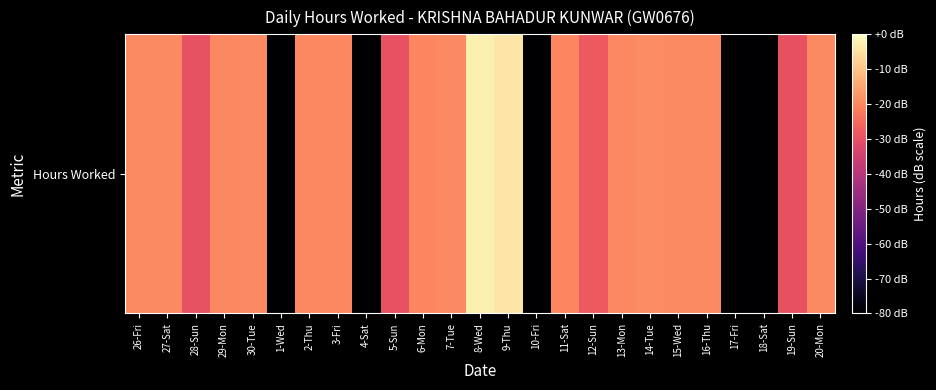

List the labels in order of value, largest first.

8-Wed, 9-Thu, 14-Tue, 7-Tue, 20-Mon, 15-Wed, 27-Sat, 30-Tue, 16-Thu, 26-Fri, 2-Thu, 3-Fri, 13-Mon, 29-Mon, 6-Mon, 11-Sat, 12-Sun, 5-Sun, 28-Sun, 19-Sun, 1-Wed, 4-Sat, 10-Fri, 17-Fri, 18-Sat